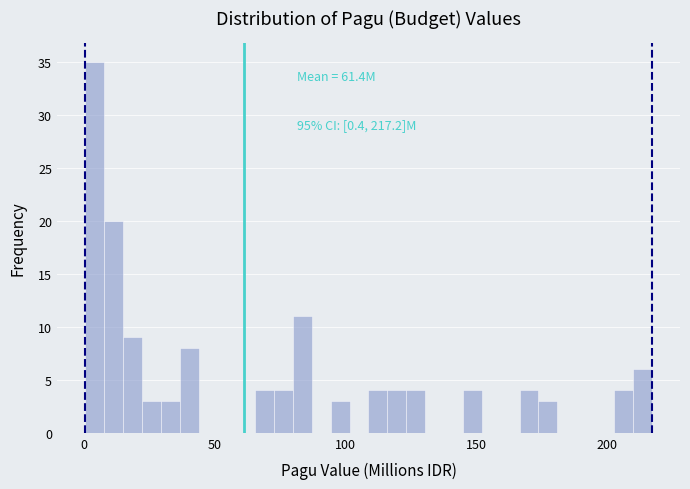

Around what value on the x-axis is the tallest bar? Give the approximate position of its centre, as read against the axis.

5